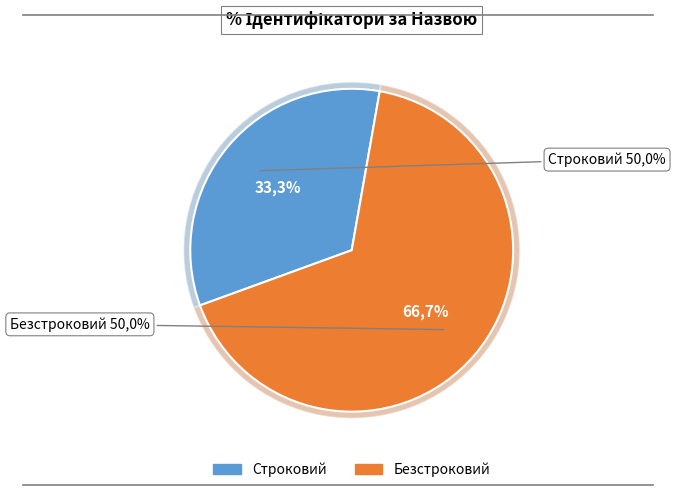

Is Строковий the majority of the pie?

No